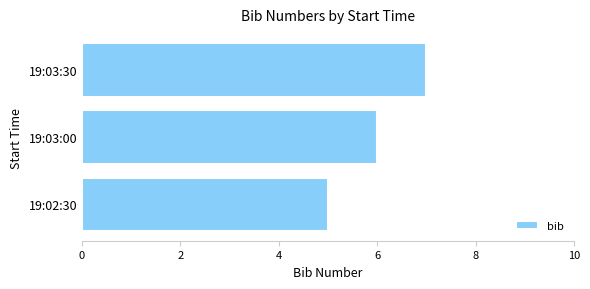

What value does the data have at 19:02:30?

5